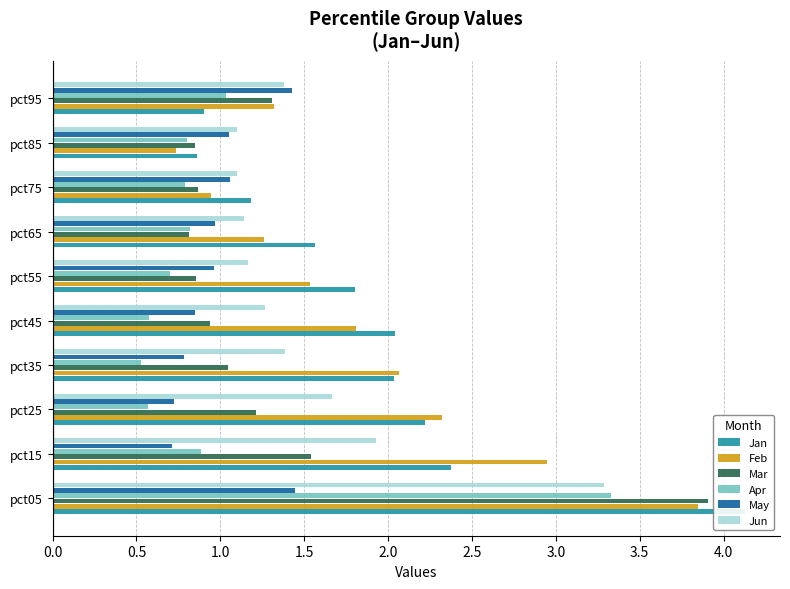

What is the minimum value for Mar?

0.8